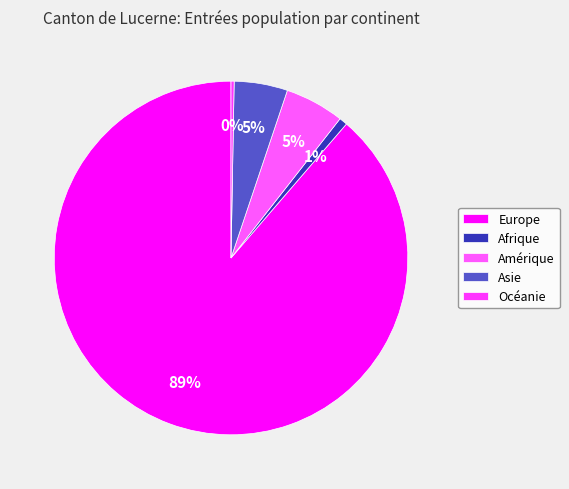

Rank the categories by value from highest to lowest.

Europe, Amérique, Asie, Afrique, Océanie